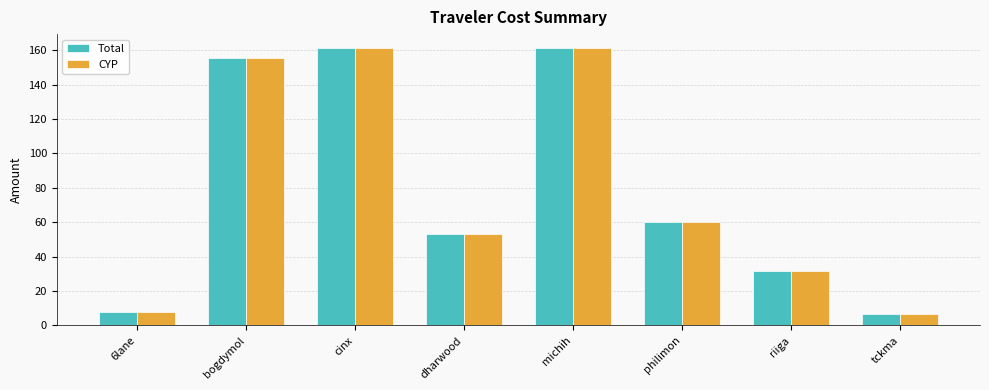

Reading left to right, what are all the values shown in this chart?

Total: 6lane=7.9	bogdymol=155.7	cinx=161.3	dharwood=53.0	michih=161.3	philimon=60.4	riiga=31.6	tckma=6.7
CYP: 6lane=7.9	bogdymol=155.7	cinx=161.3	dharwood=53.0	michih=161.3	philimon=60.4	riiga=31.6	tckma=6.7